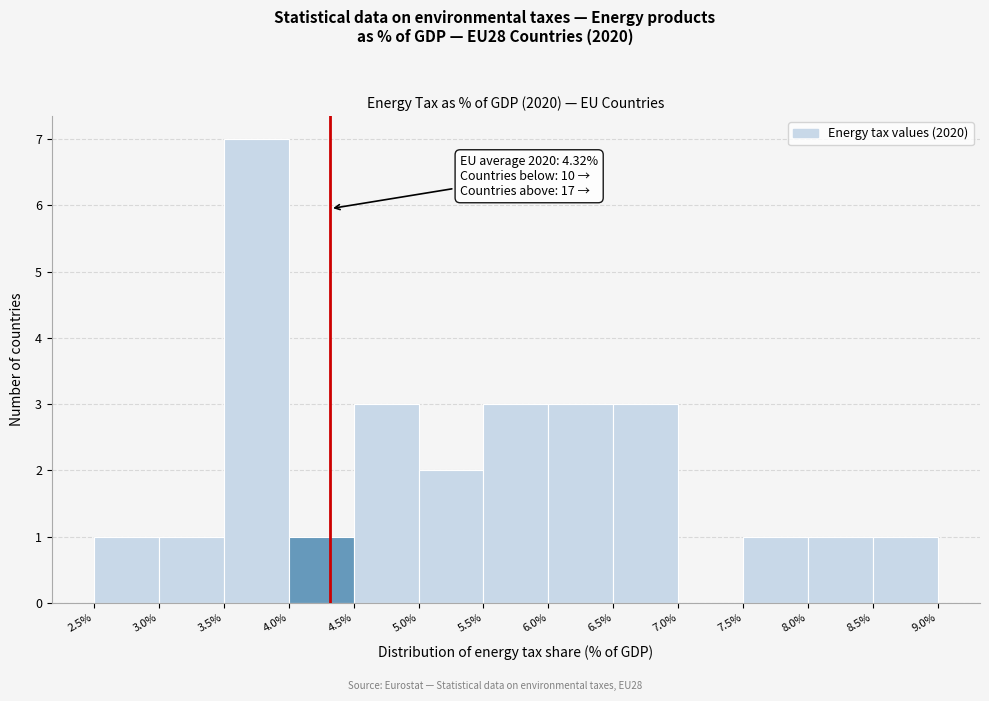

Which range on the x-axis has the tallest bar?

3.5% to 4.0%